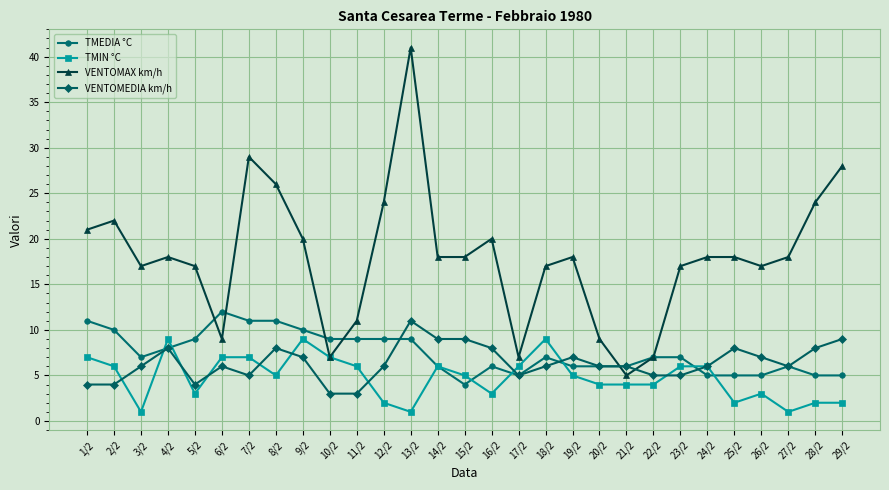

True or false: VENTOMEDIA km/h has a value of 7 at 26/2.

True